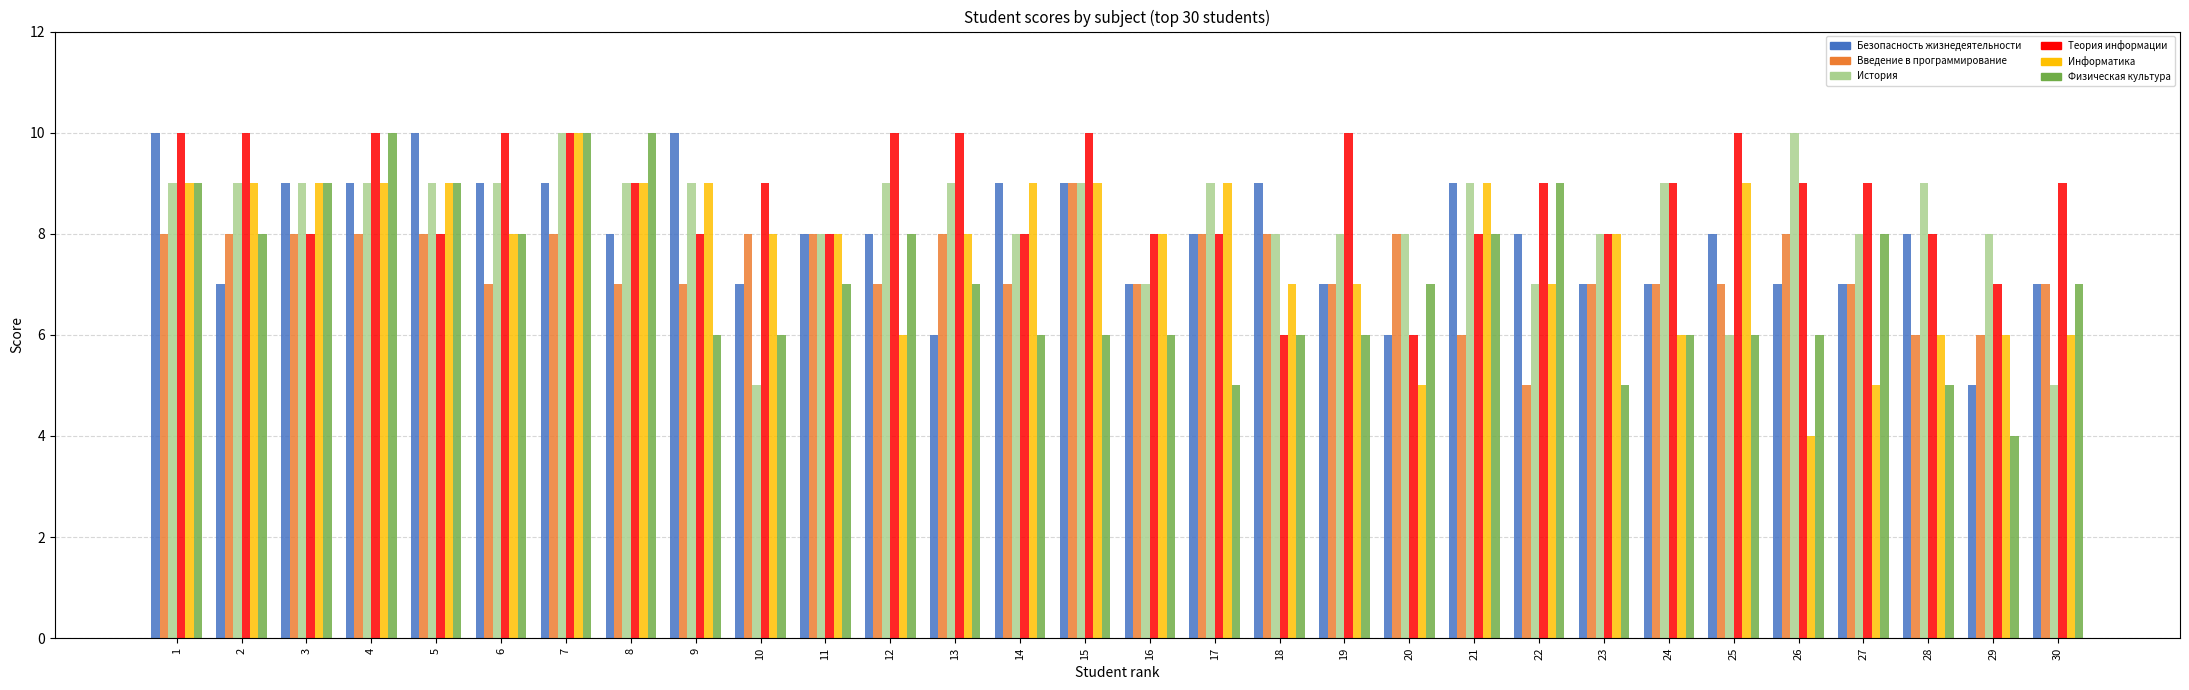

What is the total value across all series at 17?

47